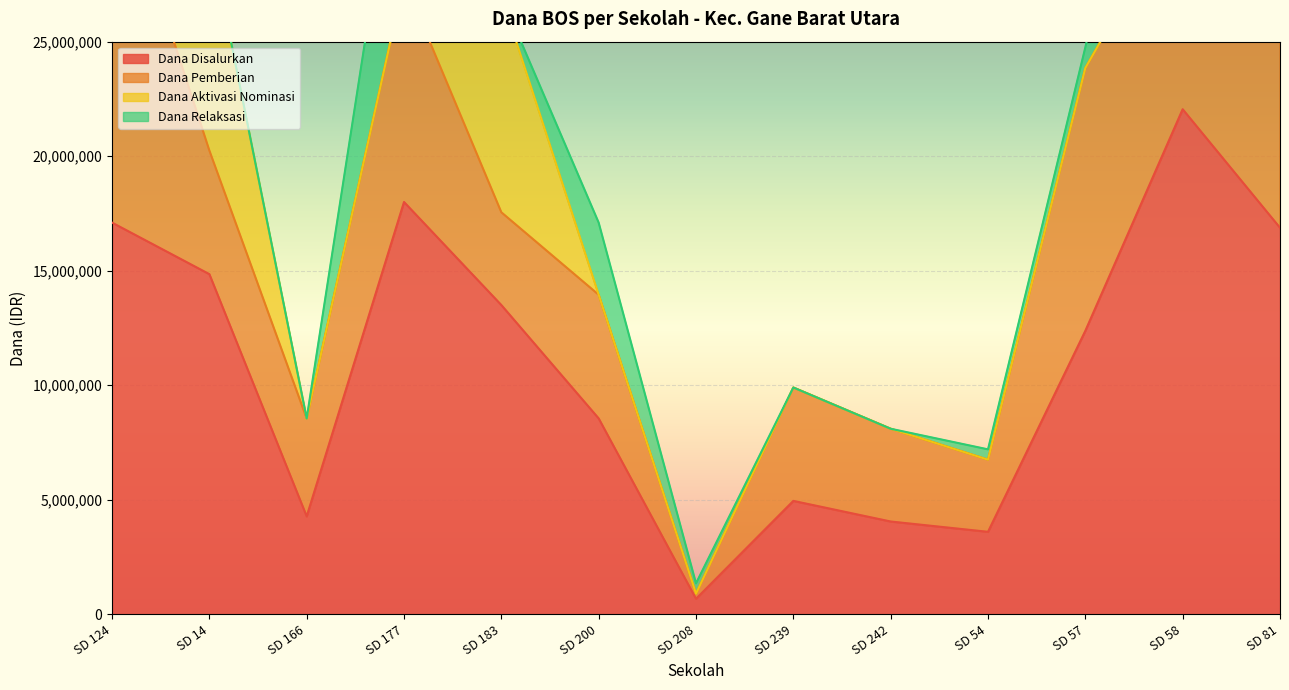

Reading right to left, transcribe all the data shown in this chart.

Dana Disalurkan: 16875000	22050000	12375000	3600000	4050000	4950000	675000	8550000	13500000	18000000	4275000	14850000	17100000
Dana Pemberian: 14625000	9225000	11475000	3150000	4050000	4950000	225000	5400000	4050000	9675000	4275000	5400000	16200000
Dana Aktivasi Nominasi: 0	0	0	0	0	0	0	0	9450000	0	0	9450000	0
Dana Relaksasi: 2250000	12825000	900000	450000	0	0	450000	3150000	0	8325000	0	0	900000